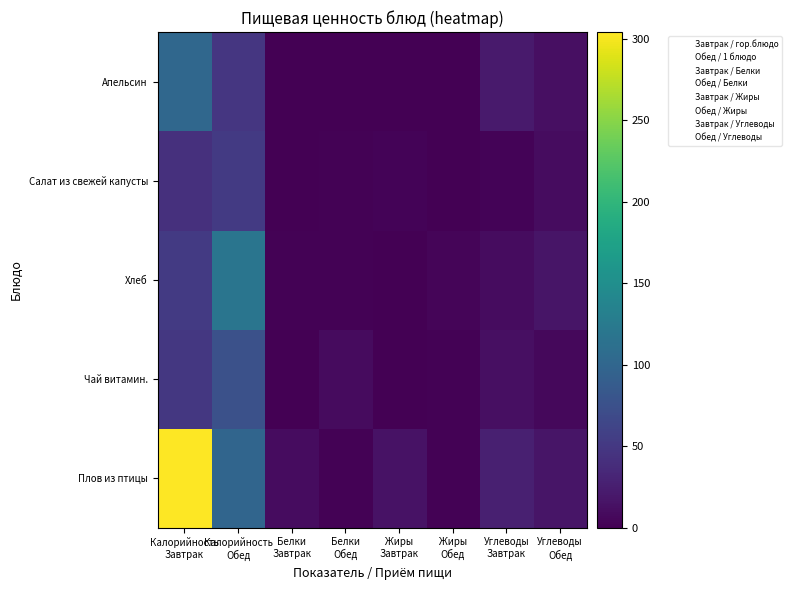

At which category is the sum across all series the highest?

Калорийность
Завтрак